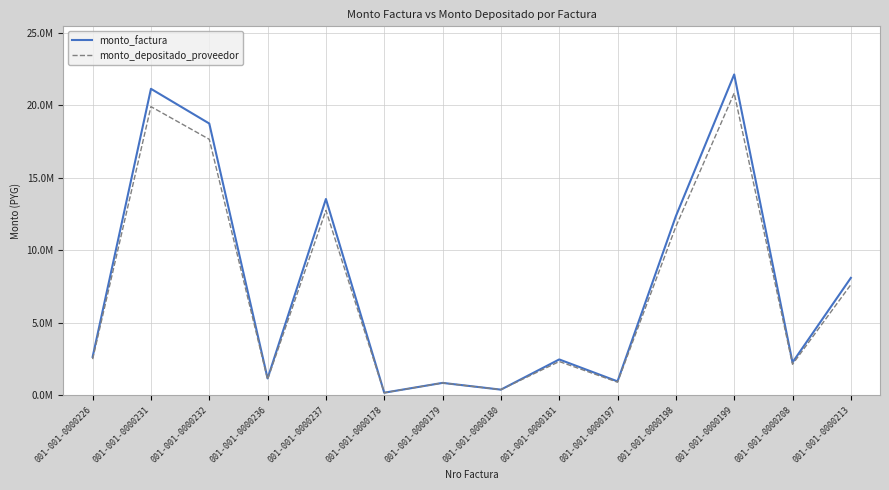

Is it true that monto_depositado_proveedor equals 18691117 at 001-001-0000237?

False